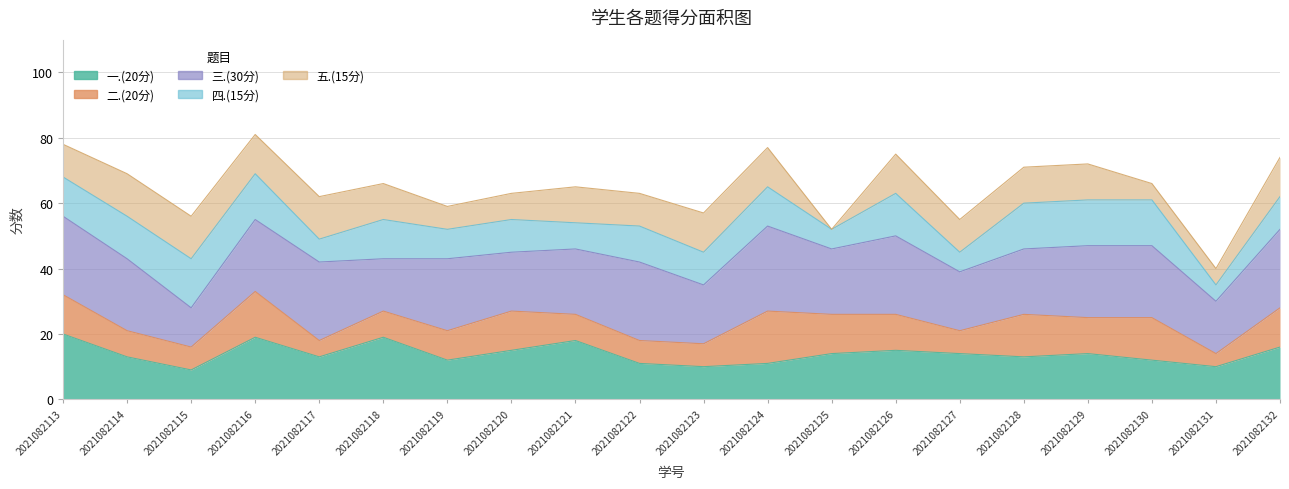

How many interior local valleys does the 五.(15分) series have?

5